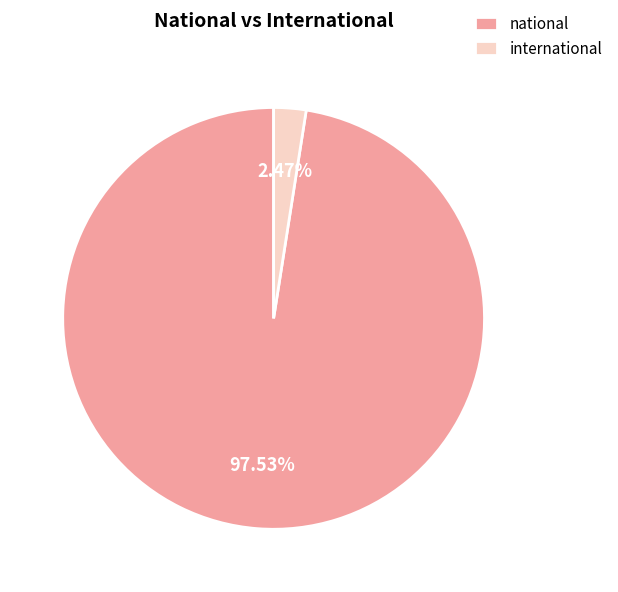

What is the largest slice in the pie chart?

national